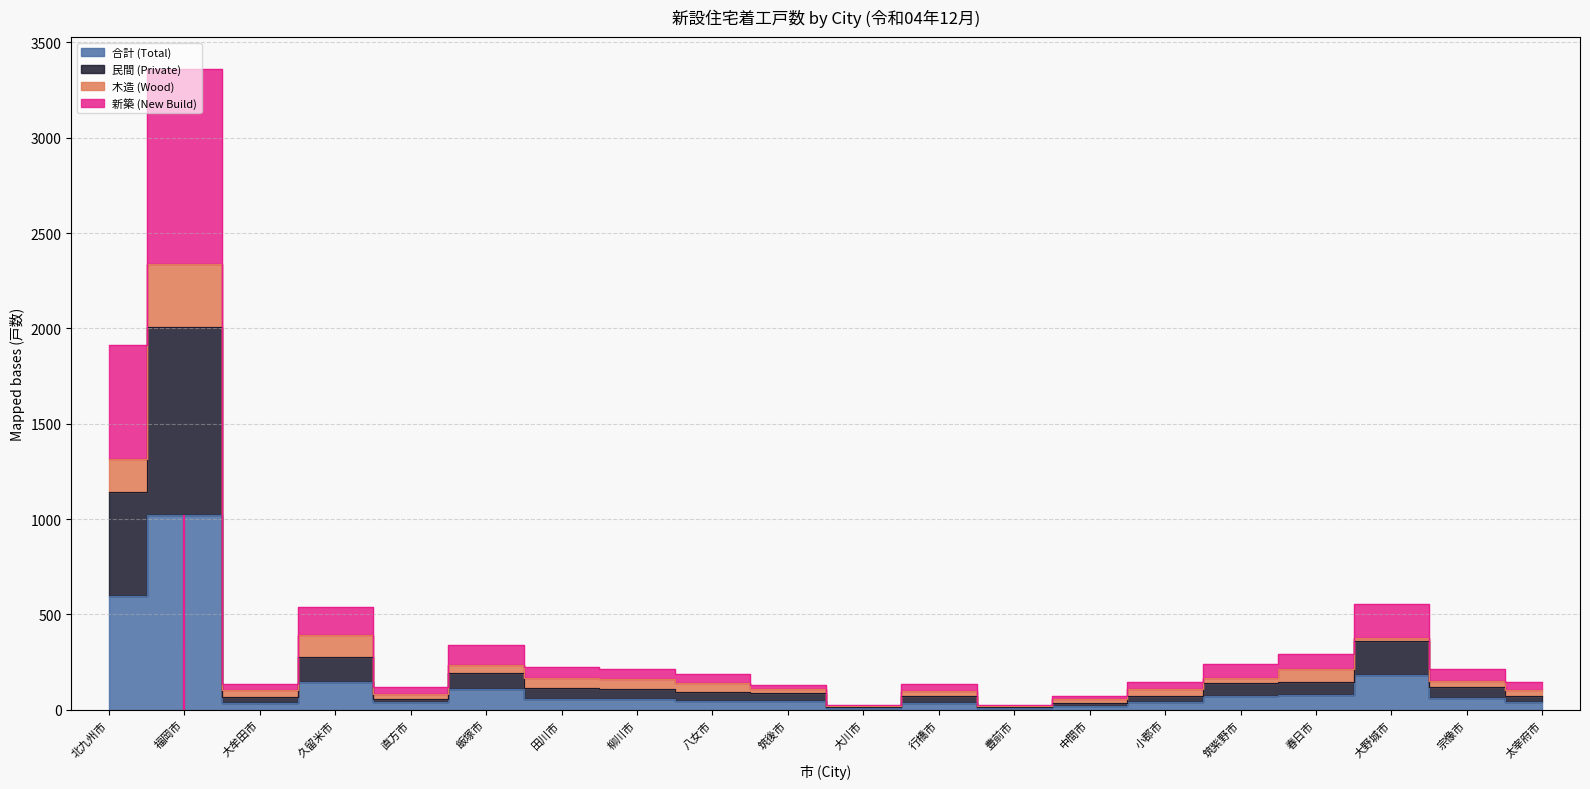

Is the value of 民間 (Private) at 豊前市 greater than the value of 新築 (New Build) at 田川市?

No